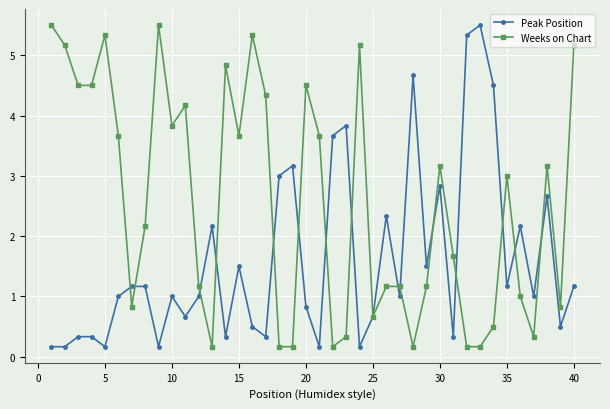

True or false: Weeks on Chart has more than 2 points higher than both neighbors.

True